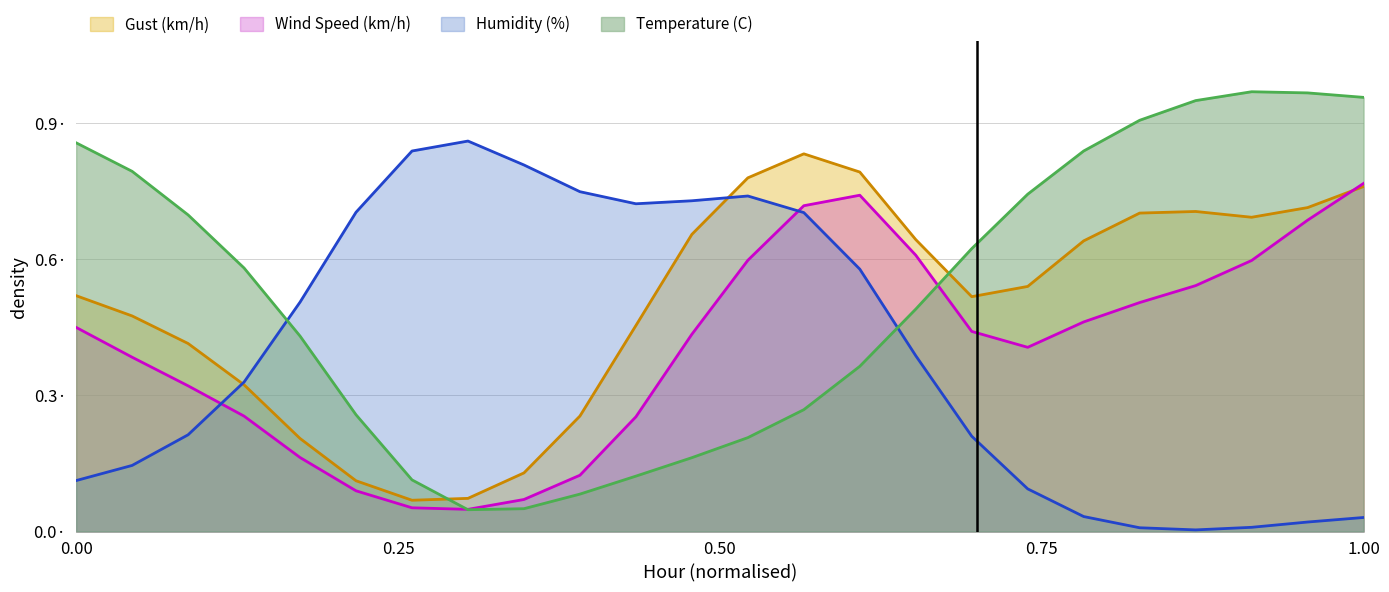

Which series has the widest spread of values?

Temperature (C)